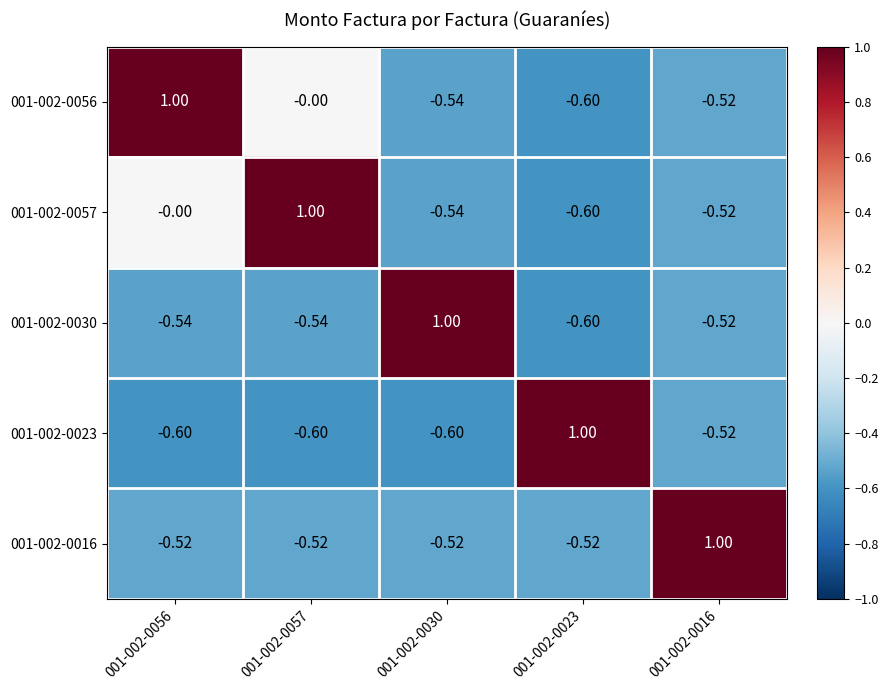

Is the value of 001-002-0057 at 001-002-0056 greater than the value of 001-002-0023 at 001-002-0016?

Yes